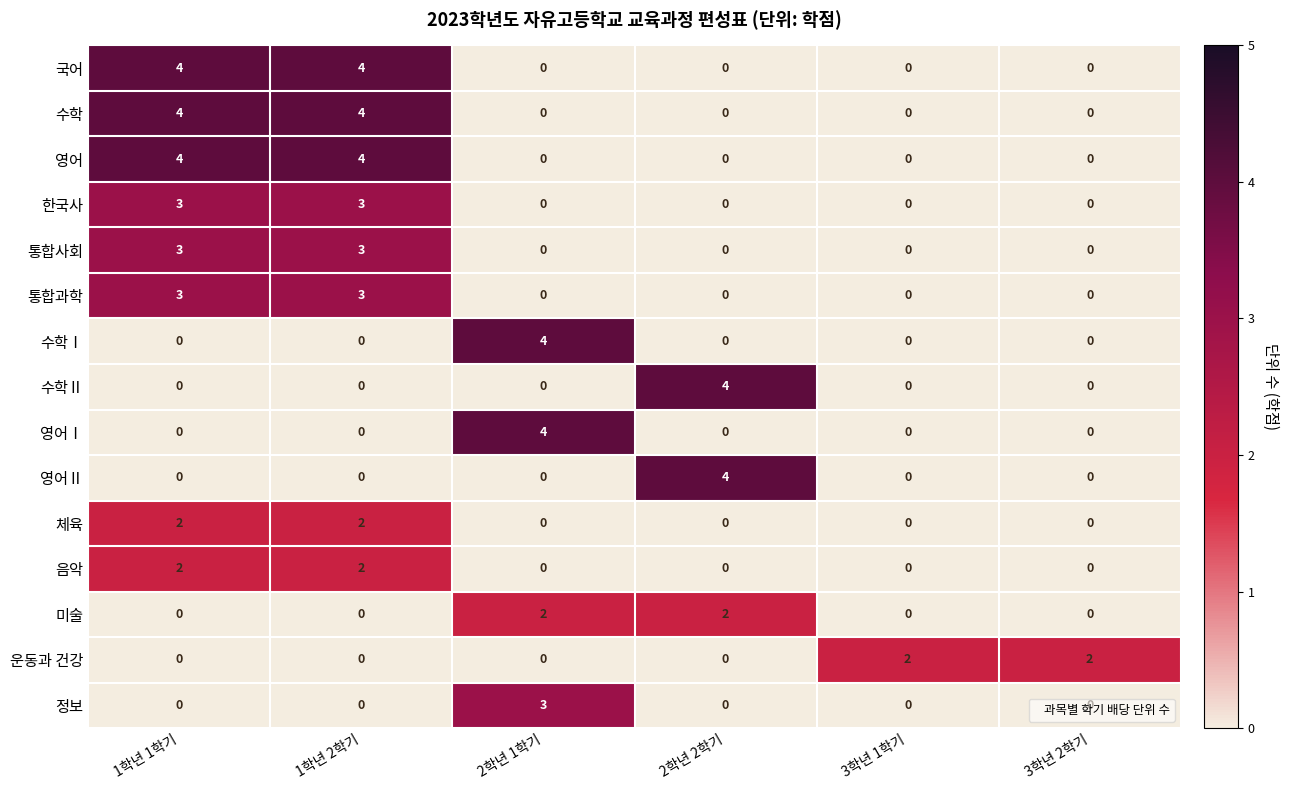

How many categories are shown in the chart?

6